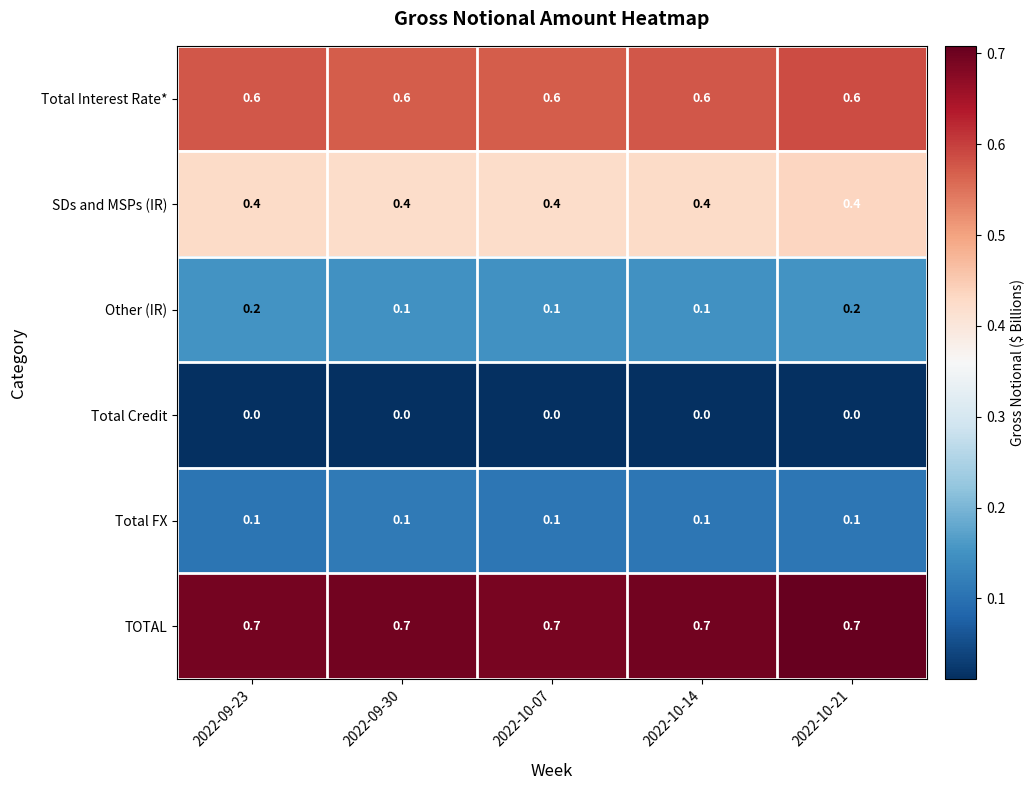

Which series has the largest range (max minus min)?

Other (IR)